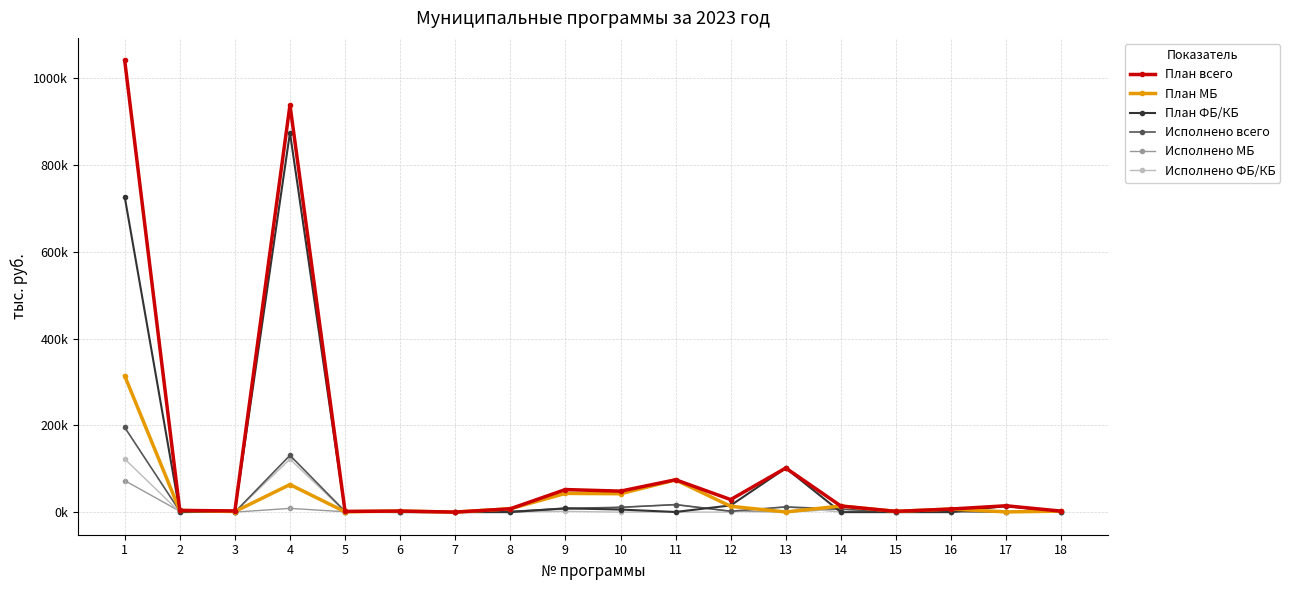

Is this an area chart (filled region under the line)?

No